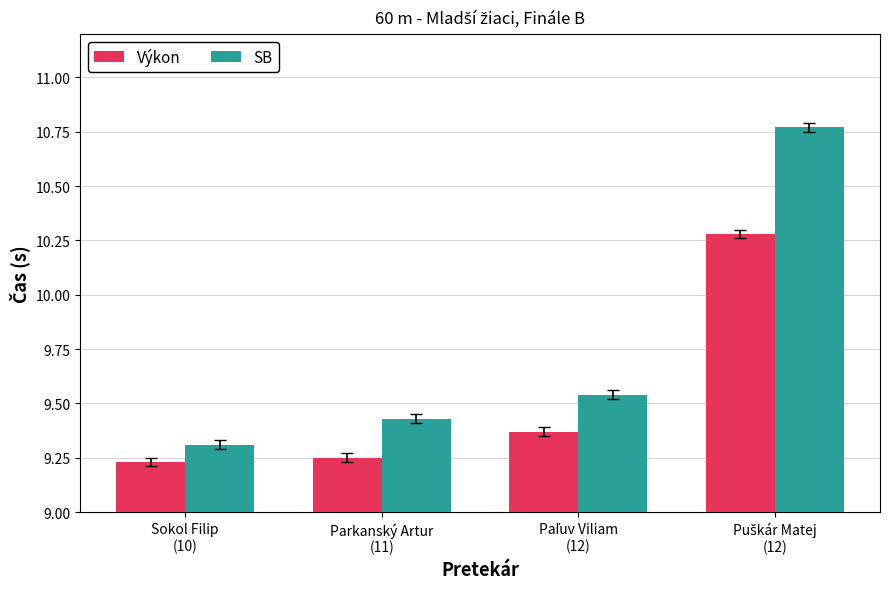

Which series has the widest spread of values?

SB